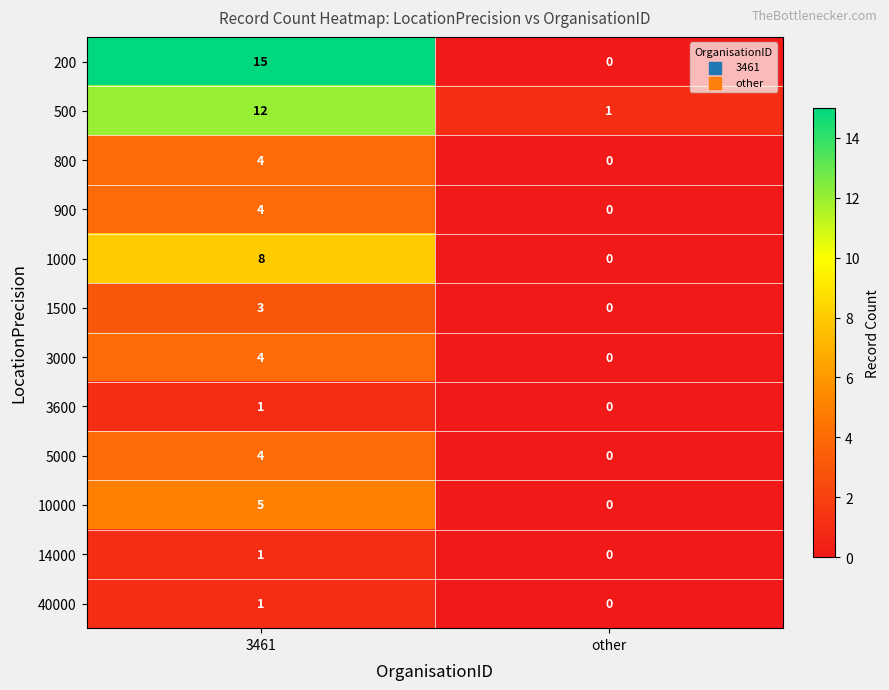

What is the spread (max minus min) of values at 3461?

14